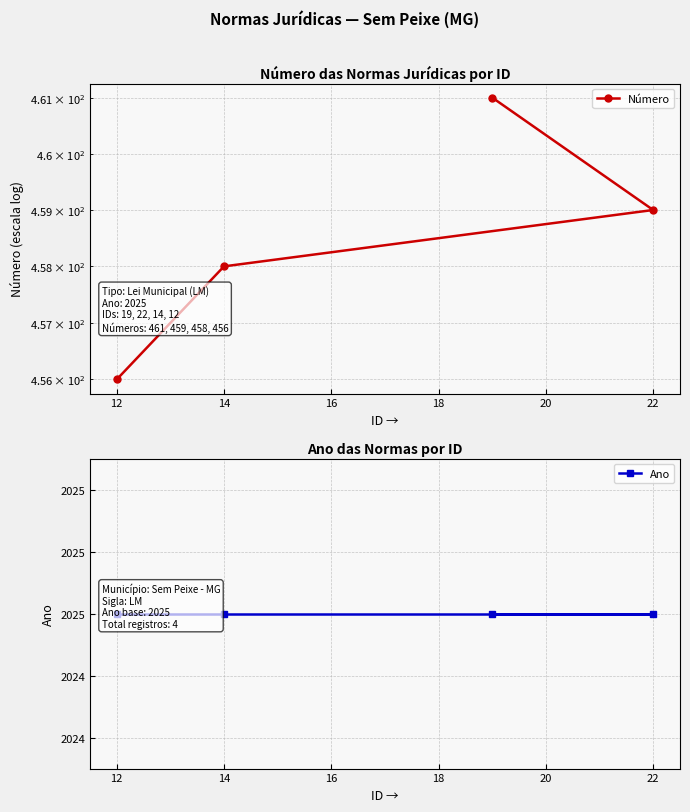

At how many categories does at least one series exceed 1725?

4